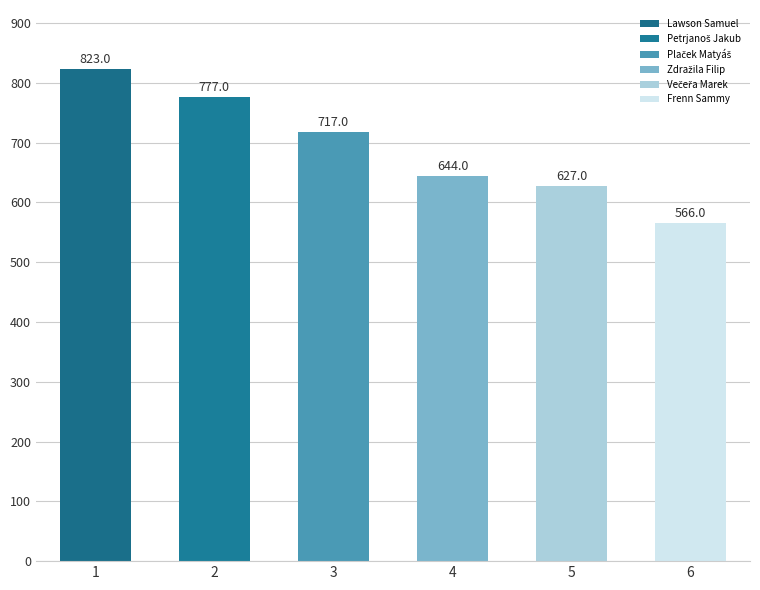

What is the difference between the second highest and minimum values?

211